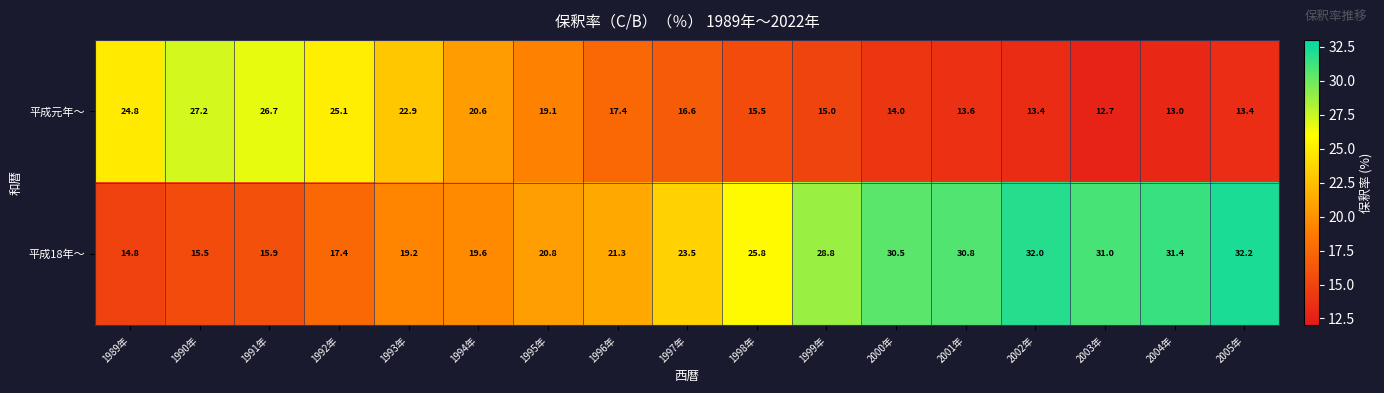

Between 2001年 and 2002年, which series saw the biggest shift?

平成18年〜